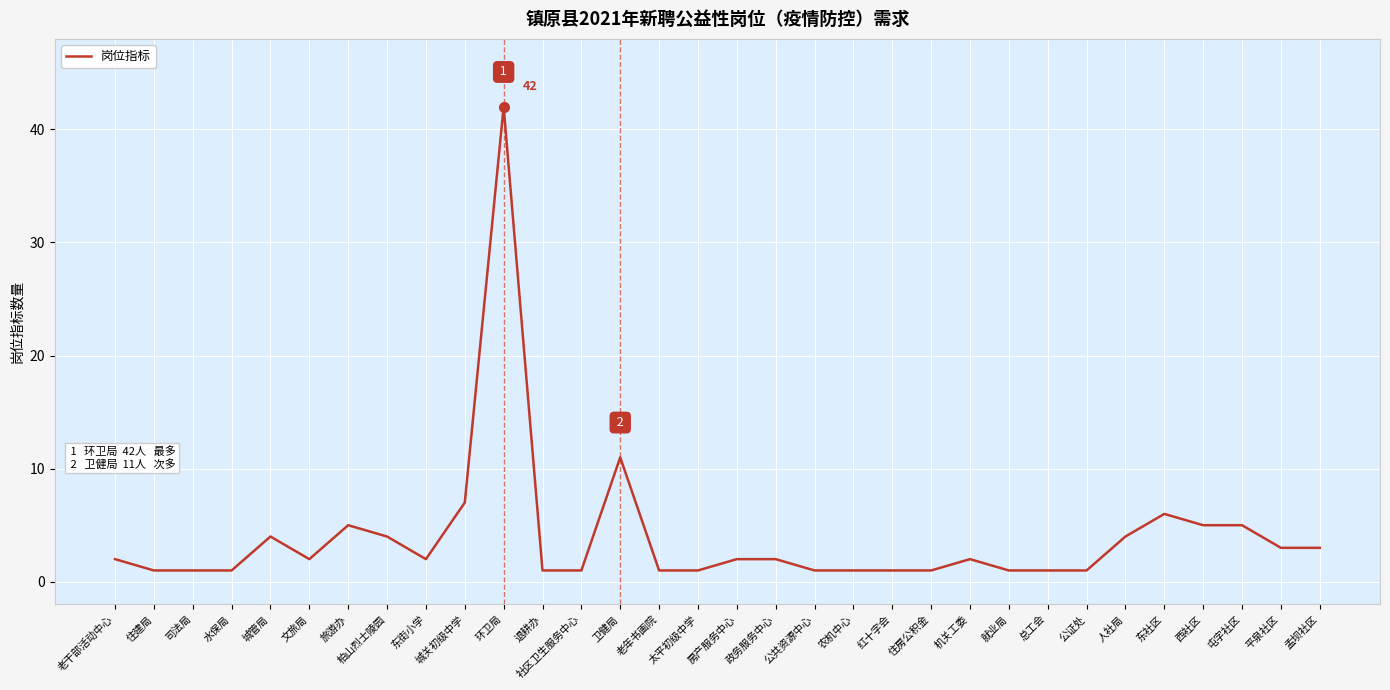

Approximately how many times larger is the value at 太平初级中学 compared to 文旅局?

0.5